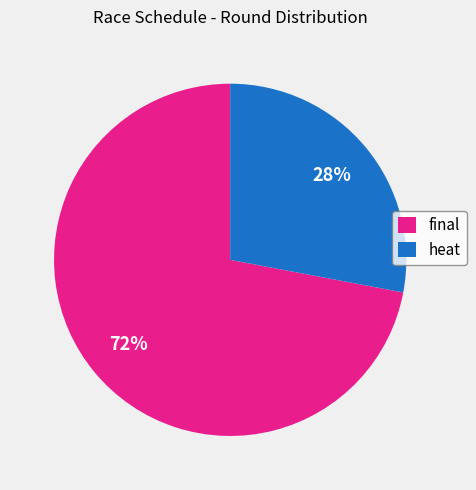

To the nearest percent, what portion does final represent?

72%